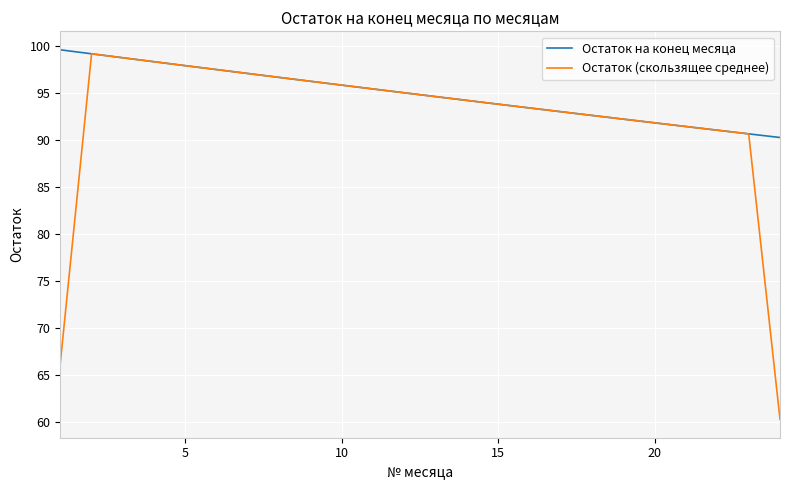

List the series in order of their overall mean, highest first.

Остаток на конец месяца, Остаток (скользящее среднее)